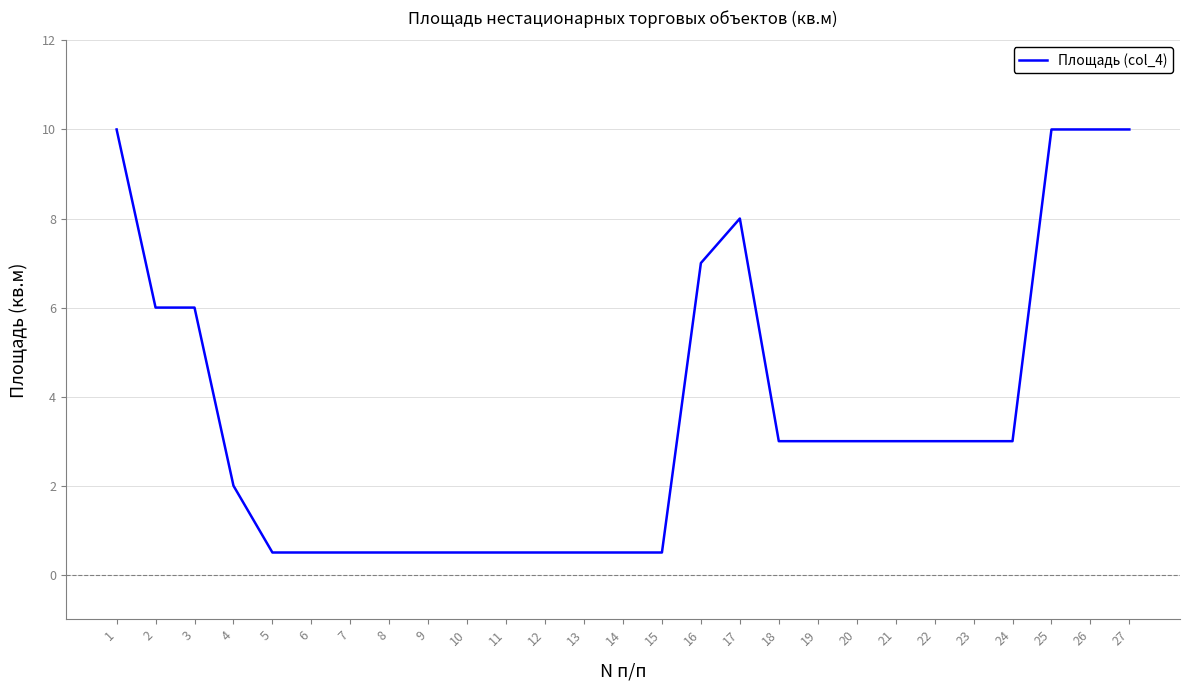

Reading left to right, list all the values displayed in this chart.

1=10.0	2=6.0	3=6.0	4=2.0	5=0.5	6=0.5	7=0.5	8=0.5	9=0.5	10=0.5	11=0.5	12=0.5	13=0.5	14=0.5	15=0.5	16=7.0	17=8.0	18=3.0	19=3.0	20=3.0	21=3.0	22=3.0	23=3.0	24=3.0	25=10.0	26=10.0	27=10.0